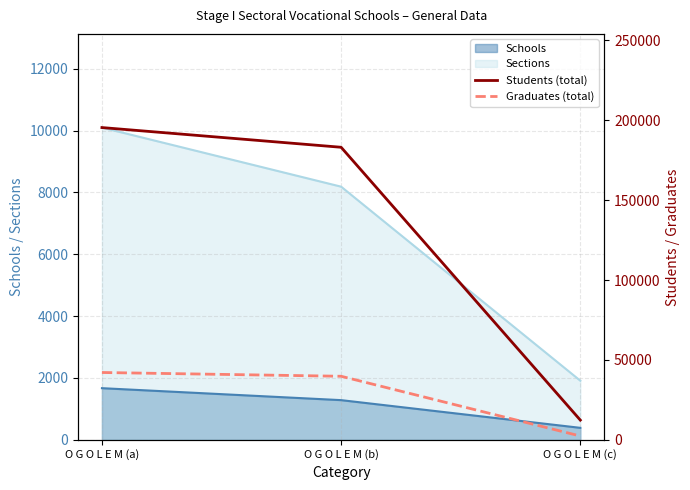

Which has a higher value, O G O L E M (a) or O G O L E M (b)?

O G O L E M (a)